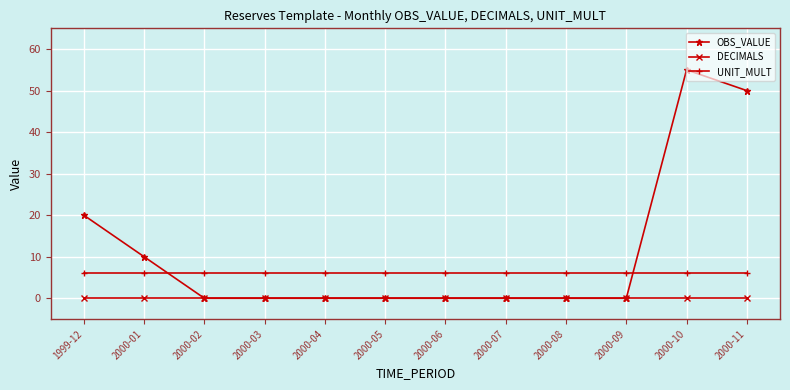

Reading right to left, extract all data points from this chart.

OBS_VALUE: 50	55	0	0	0	0	0	0	0	0	10	20
DECIMALS: 0	0	0	0	0	0	0	0	0	0	0	0
UNIT_MULT: 6	6	6	6	6	6	6	6	6	6	6	6